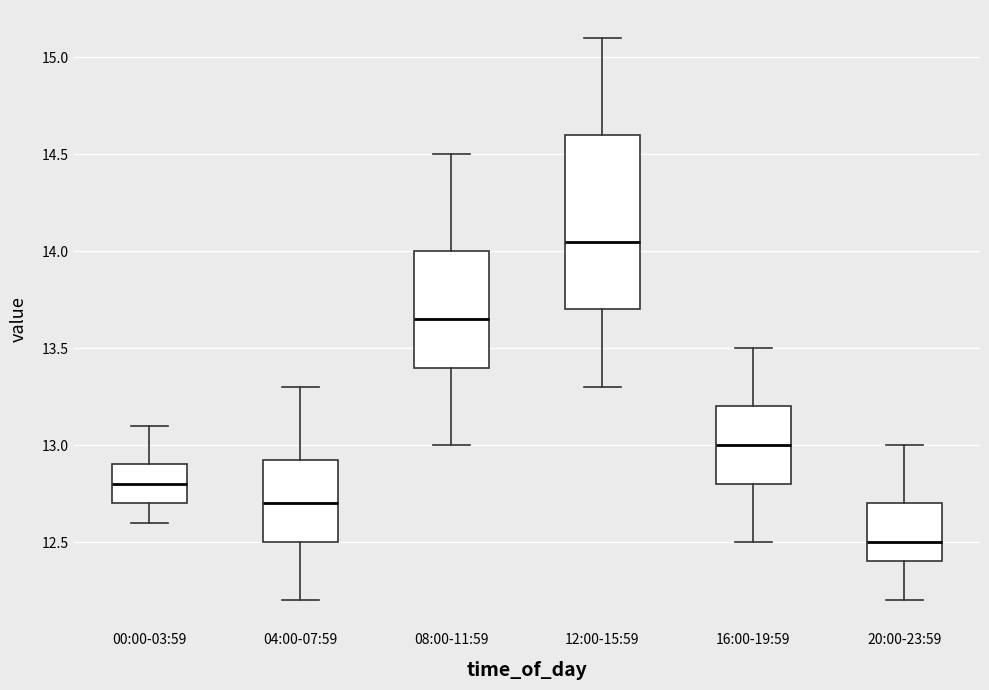

Where does the median line of the box for 16:00-19:59 sit on the y-axis? The values are not printed on the chart, so give them approximately, as read against the axis.

13.00